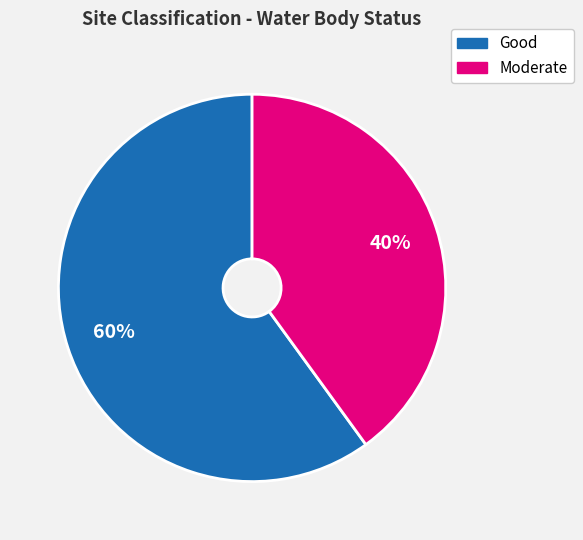

What percentage is the Good slice, to the nearest percent?

60%